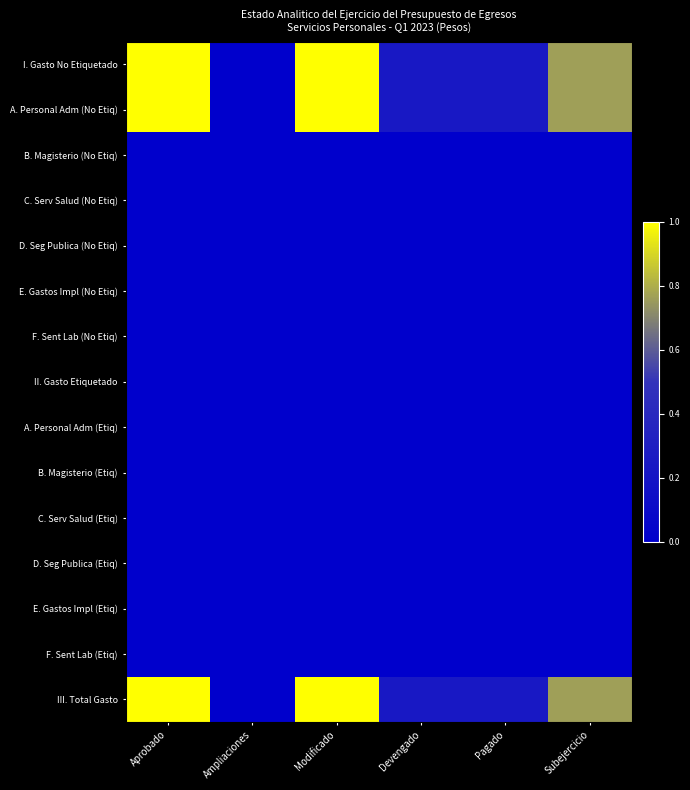

What is the total value across all series at Subejercicio?

2.3